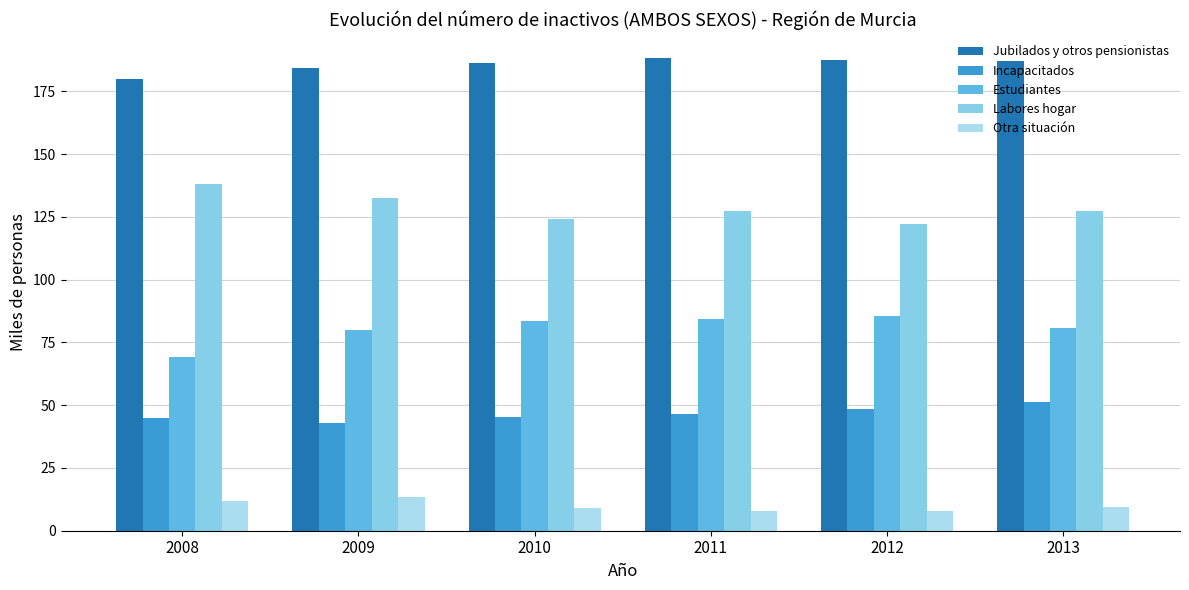

The value of Incapacitados at 2008 is 44.9. True or false?

True